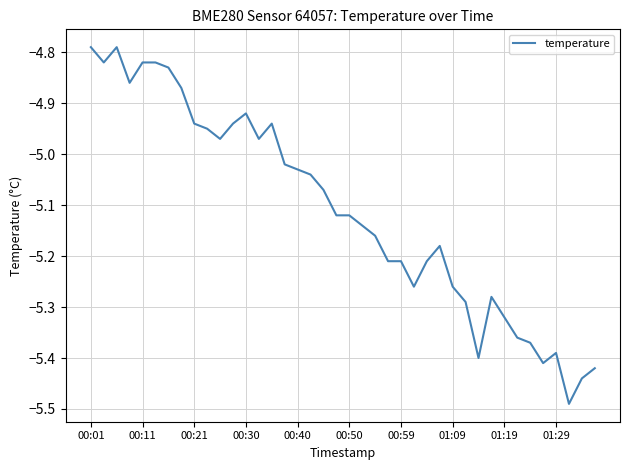

What is the difference between the maximum and minimum values?

0.7